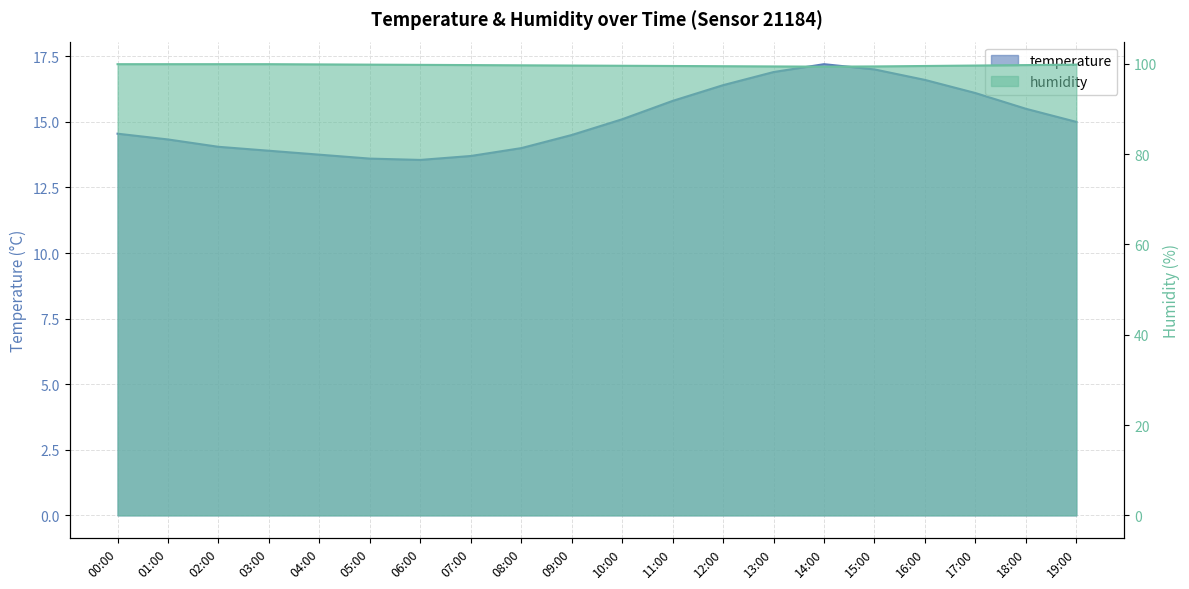

The humidity series shows 67.8 at 03:00. True or false?

False